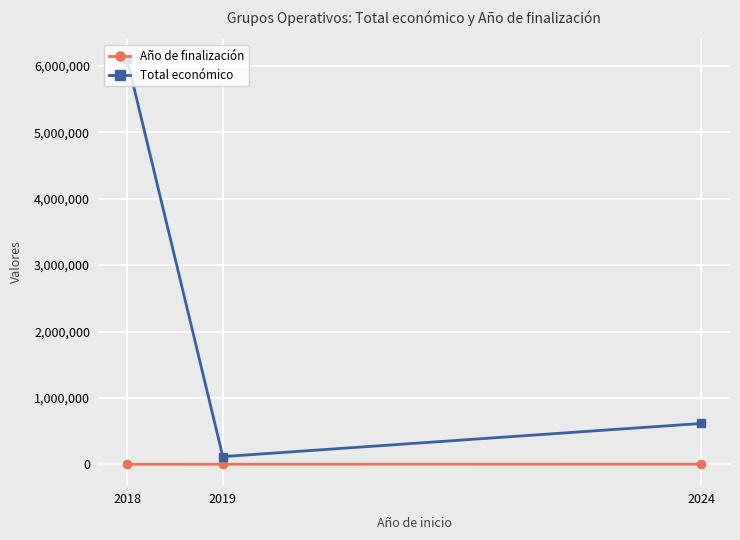

Rank the series by their maximum value, from lowest to highest.

Año de finalización, Total económico